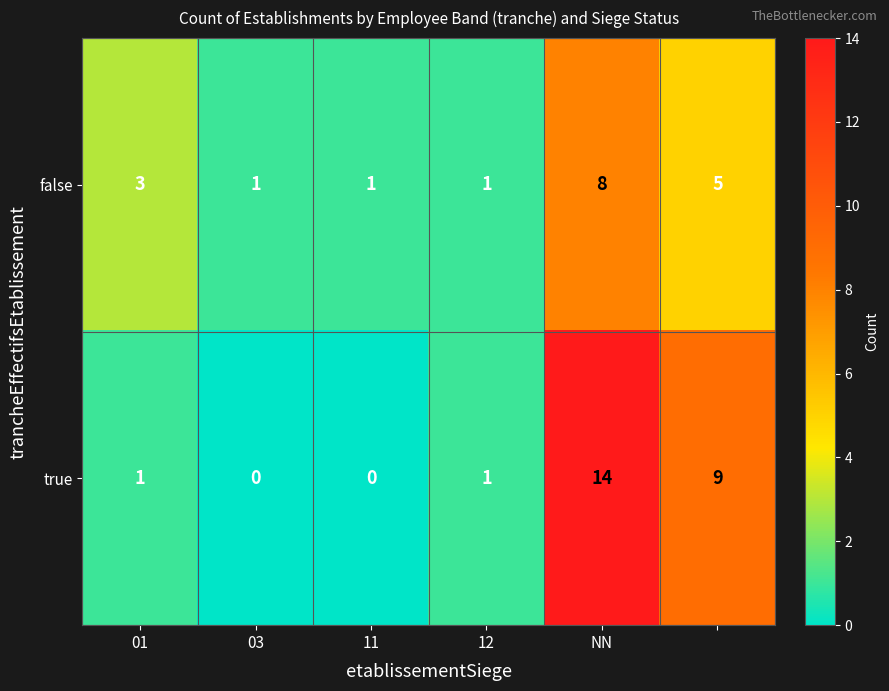

Reading left to right, what are all the values shown in this chart?

false: 3	1	1	1	8	5
true: 1	0	0	1	14	9